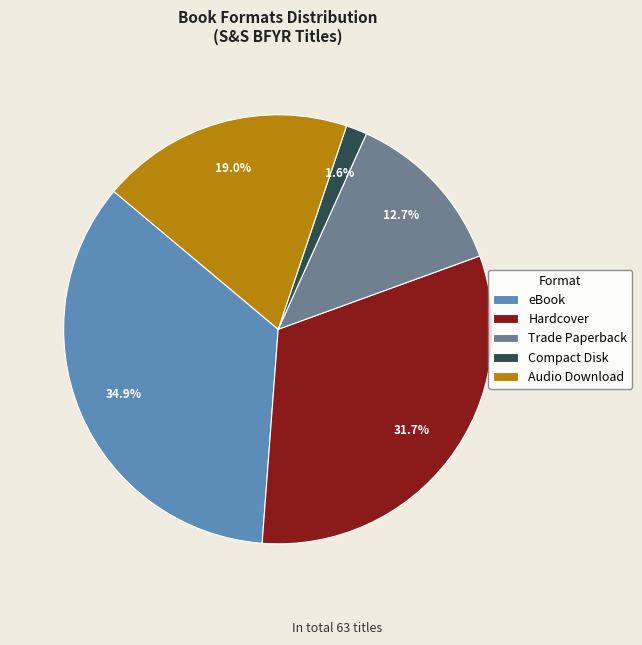

Does any single category account for the majority?

No